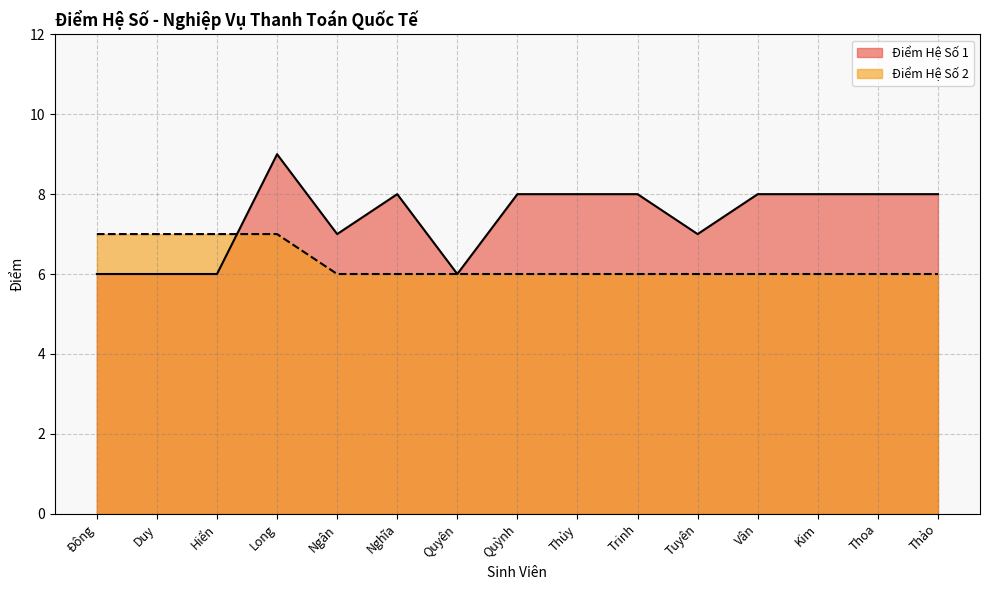

What is the minimum value for Điểm Hệ Số 1?

6